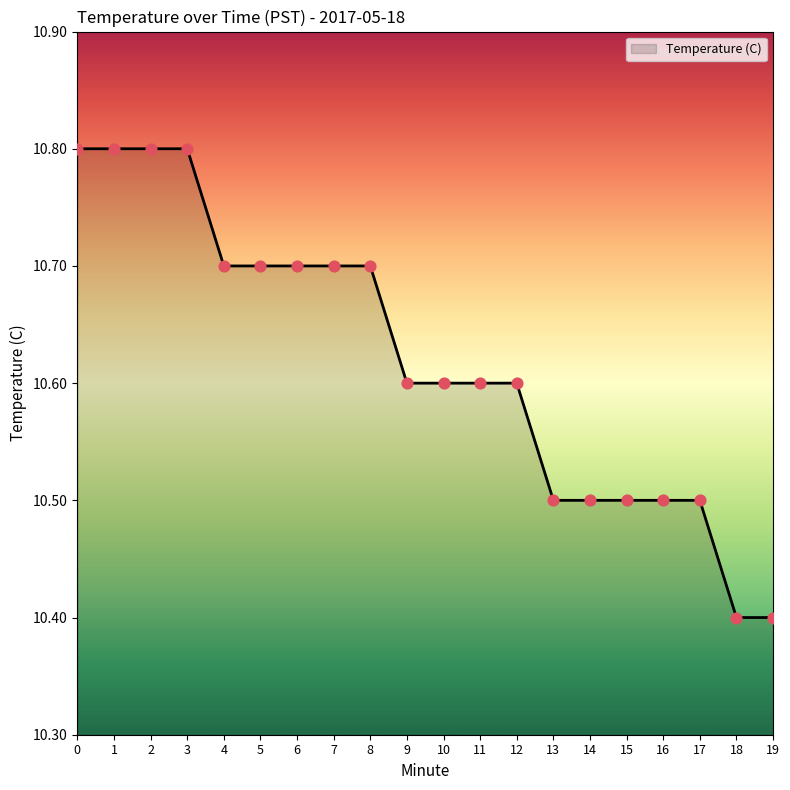

Approximately how many times larger is the value at 16 compared to 18?

1.0